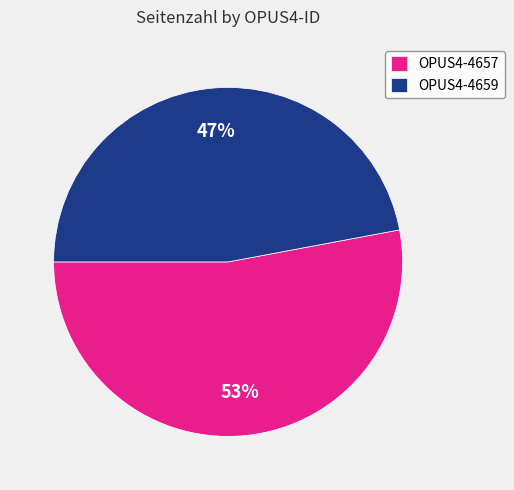

True or false: OPUS4-4657 accounts for 46% of the total.

False